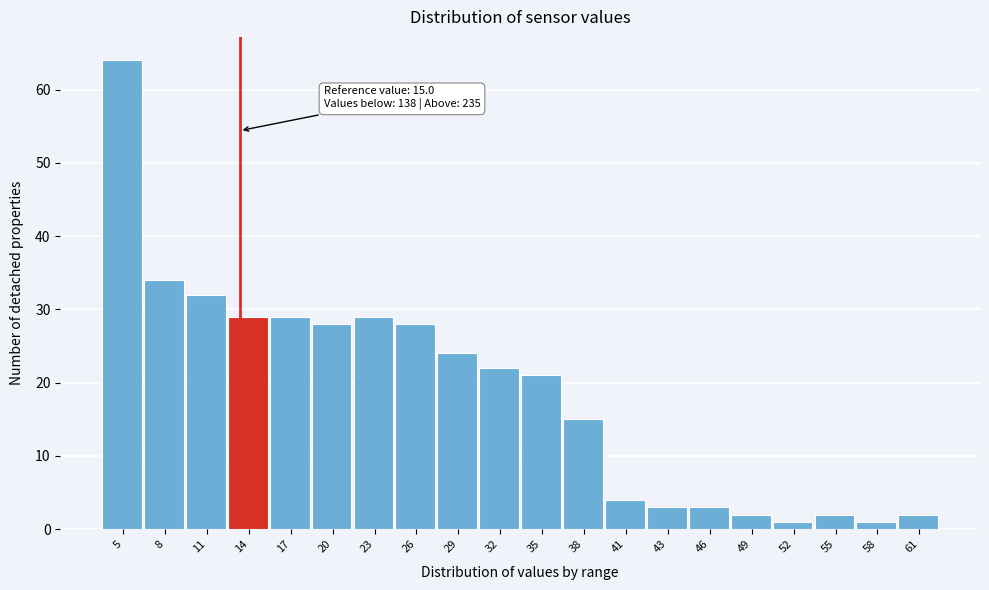

Reading left to right, what are all the values shown in this chart?

5=64	8=34	11=32	14=29	17=29	20=28	23=29	26=28	29=24	32=22	35=21	38=15	41=4	43=3	46=3	49=2	52=1	55=2	58=1	61=2